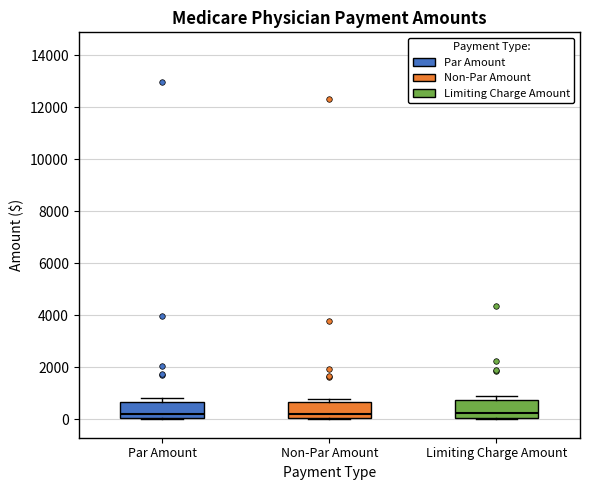

Reading left to right, read every box against the y-axis: the position of its median line, the range the box covers, and the ends of its whiskers. The values are not printed on the chart, so give them approximately, as read against the axis.

Par Amount: median 200, box 0 to 600, whiskers 0 (just below the box's lower edge) to 800
Non-Par Amount: median 200, box 0 to 600, whiskers 0 to 800
Limiting Charge Amount: median 200, box 0 to 800, whiskers 0 (just below the box's lower edge) to 1000